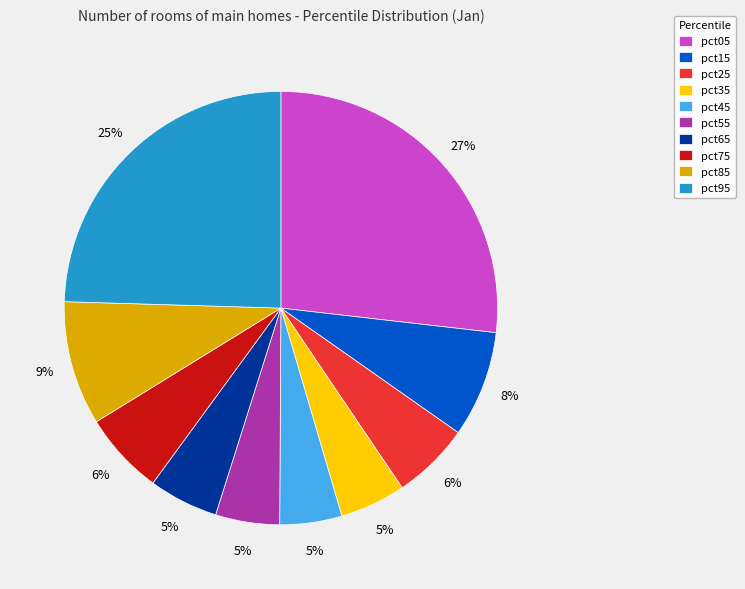

To the nearest percent, what is the difference between the pct75 and pct15 slice percentages?

2%